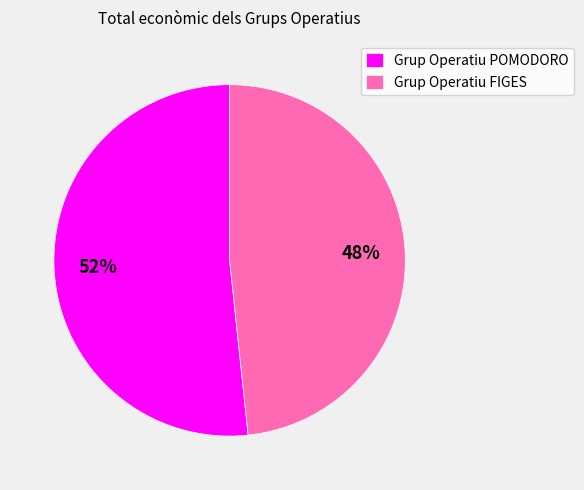

Which slice is the largest?

Grup Operatiu POMODORO